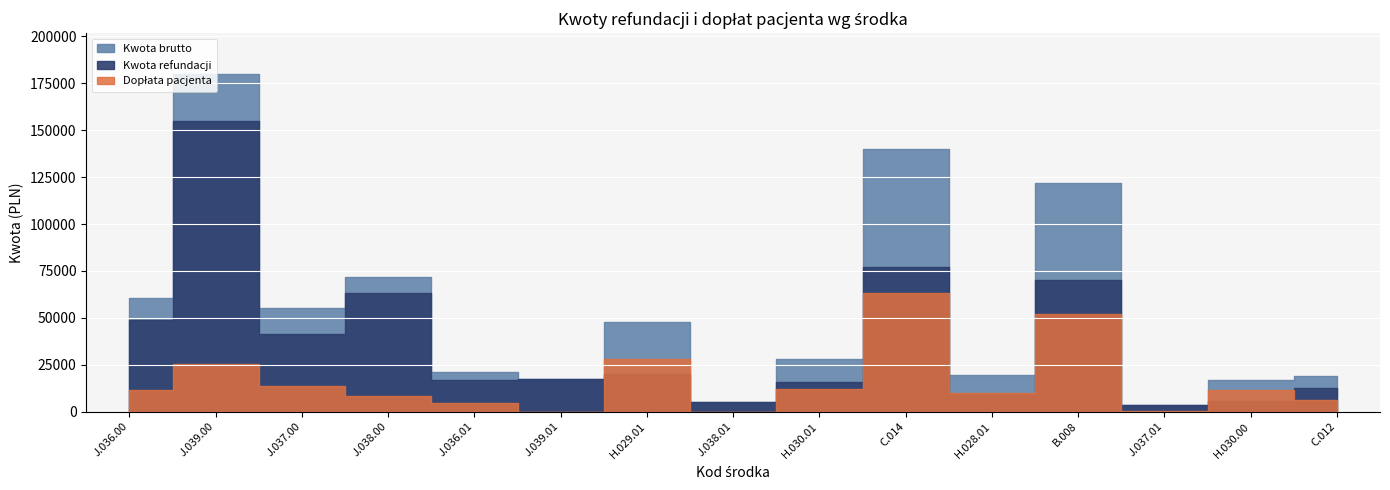

What is the difference between the highest and lowest values at J.036.01?

16950.0